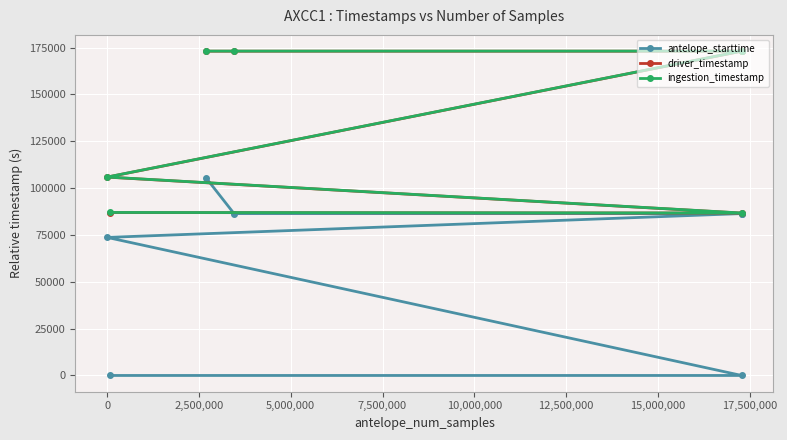

Which series has the largest range (max minus min)?

antelope_starttime